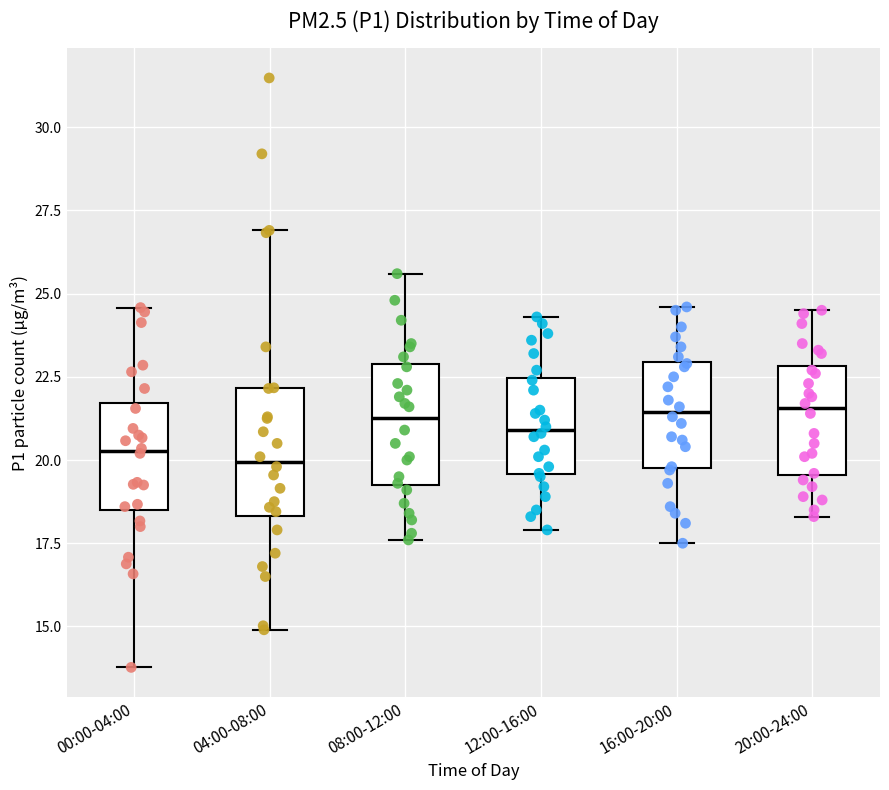

Reading left to right, transcribe this box plot: for each box, give where its median line is, the range the box spans, and where its two whiskers end, as read against the y-axis. The values are not printed on the chart, so give them approximately, as read against the axis.

00:00-04:00: median 20.5, box 18.5 to 21.5, whiskers 14.0 to 24.5
04:00-08:00: median 20.0, box 18.5 to 22.0, whiskers 15.0 to 27.0
08:00-12:00: median 21.5, box 19.5 to 23.0, whiskers 17.5 to 25.5
12:00-16:00: median 21.0, box 19.5 to 22.5, whiskers 18.0 to 24.5
16:00-20:00: median 21.5, box 20.0 to 23.0, whiskers 17.5 to 24.5
20:00-24:00: median 21.5, box 19.5 to 23.0, whiskers 18.5 to 24.5